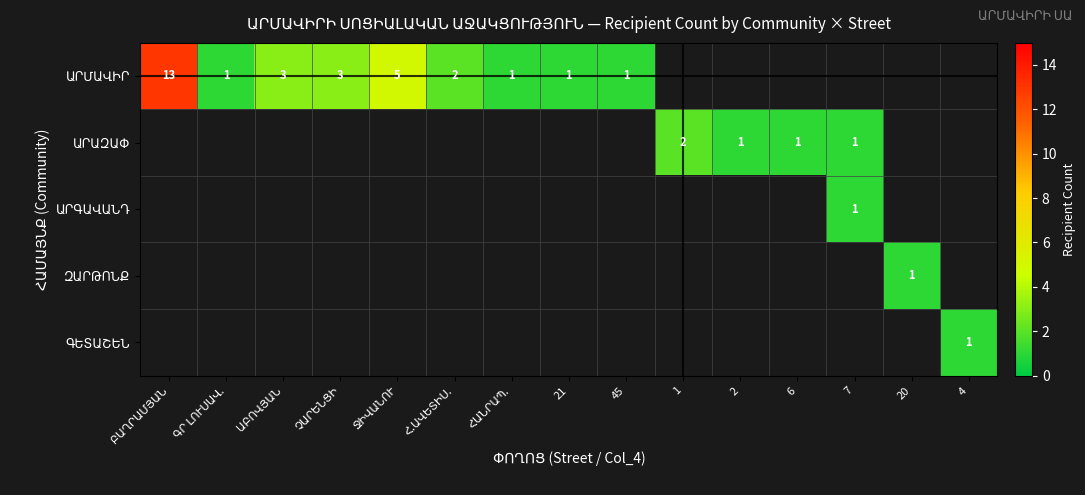

List the labels in order of ԶԱՐԹՈՆՔ value, largest first.

20, ԲԱՂՐԱՄՅԱՆ, ԳՐ ԼՈՒՍԱՎ., ԱԲՈՎՅԱՆ, ՉԱՐԵՆՑԻ, ՋԻՎԱՆՈՒ, Հ.ԱՎԵՏԻՍ., ՀԱՆՐԱՊ., 21, 45, 1, 2, 6, 7, 4